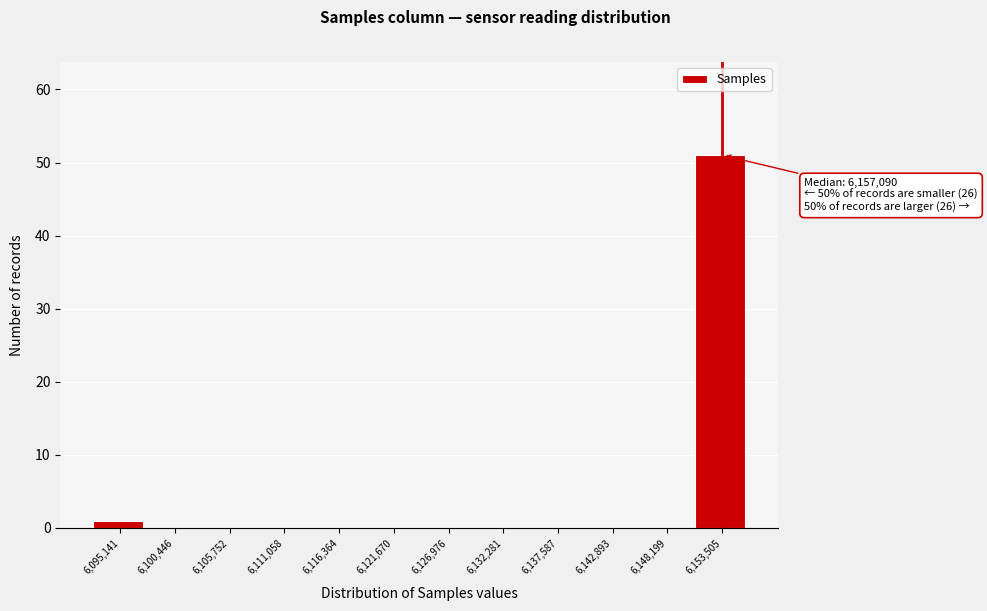

Reading left to right, list all the values displayed in this chart.

6,095,141=1	6,100,446=0	6,105,752=0	6,111,058=0	6,116,364=0	6,121,670=0	6,126,976=0	6,132,281=0	6,137,587=0	6,142,893=0	6,148,199=0	6,153,505=51